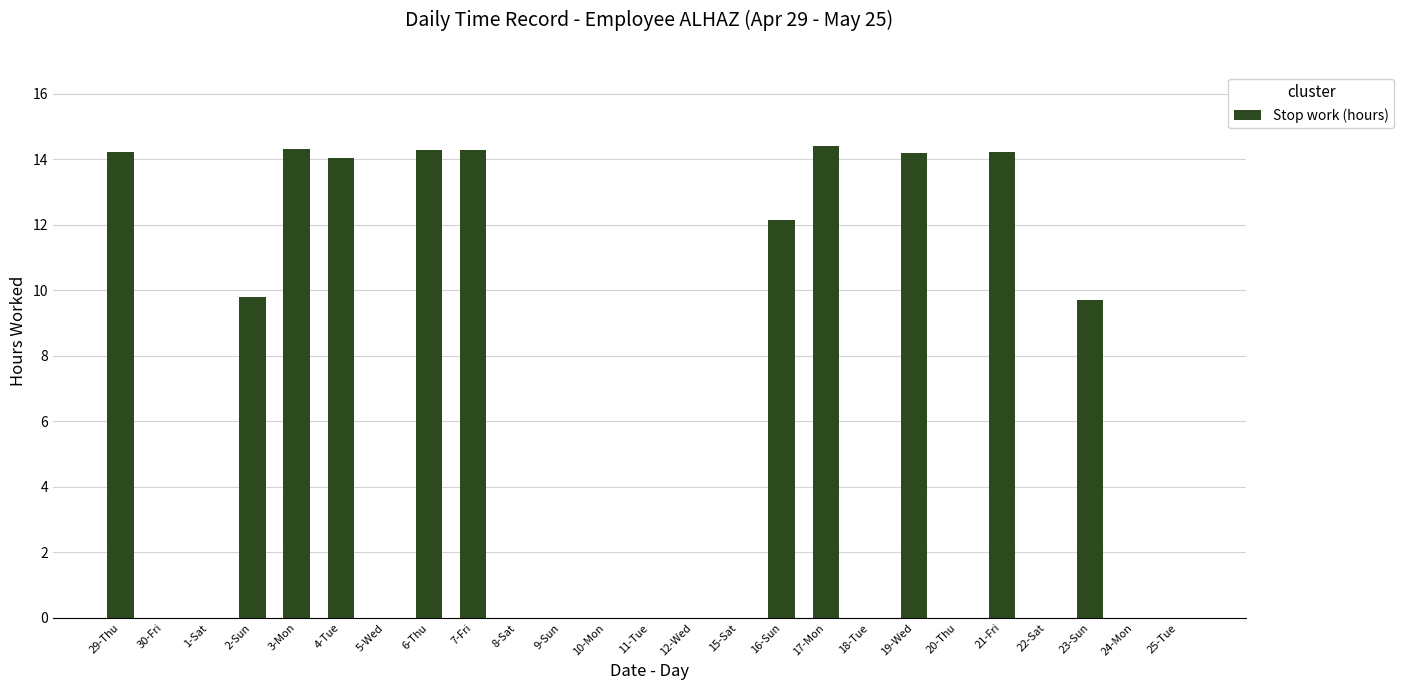

What is the change in value from 2-Sun to 21-Fri?

+4.4